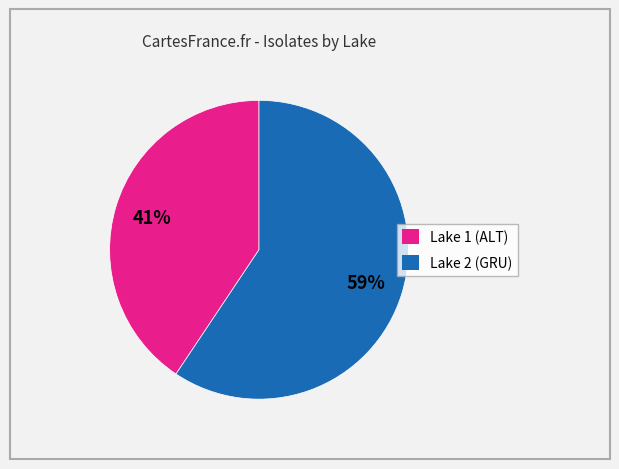

To the nearest percent, what portion does Lake 1 (ALT) represent?

41%